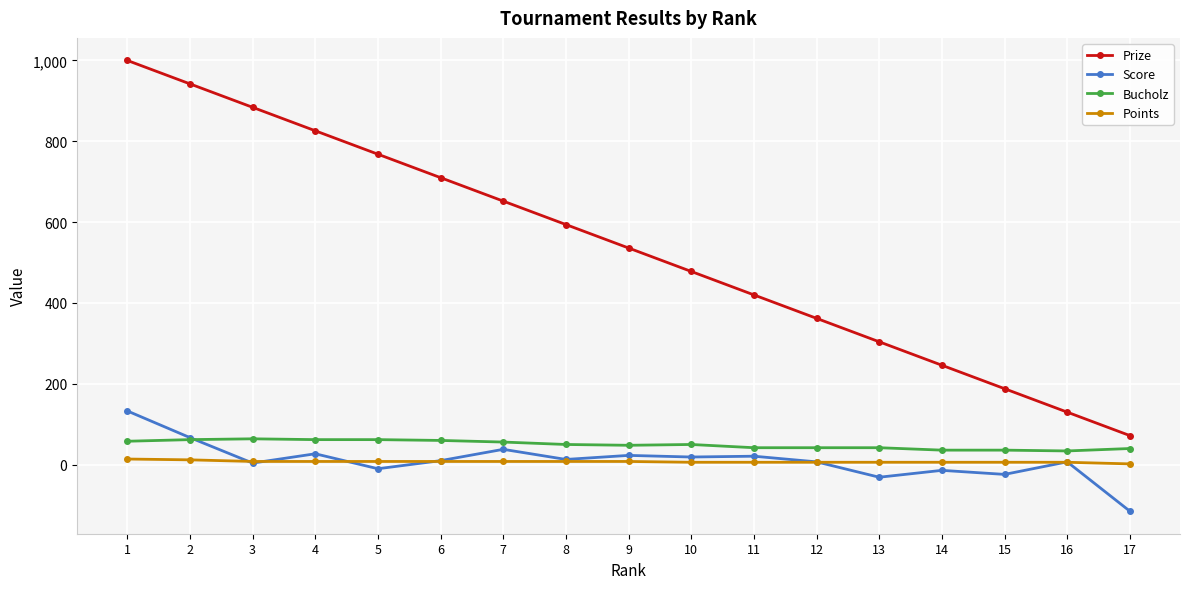

At which label does Score reach its peak?

1